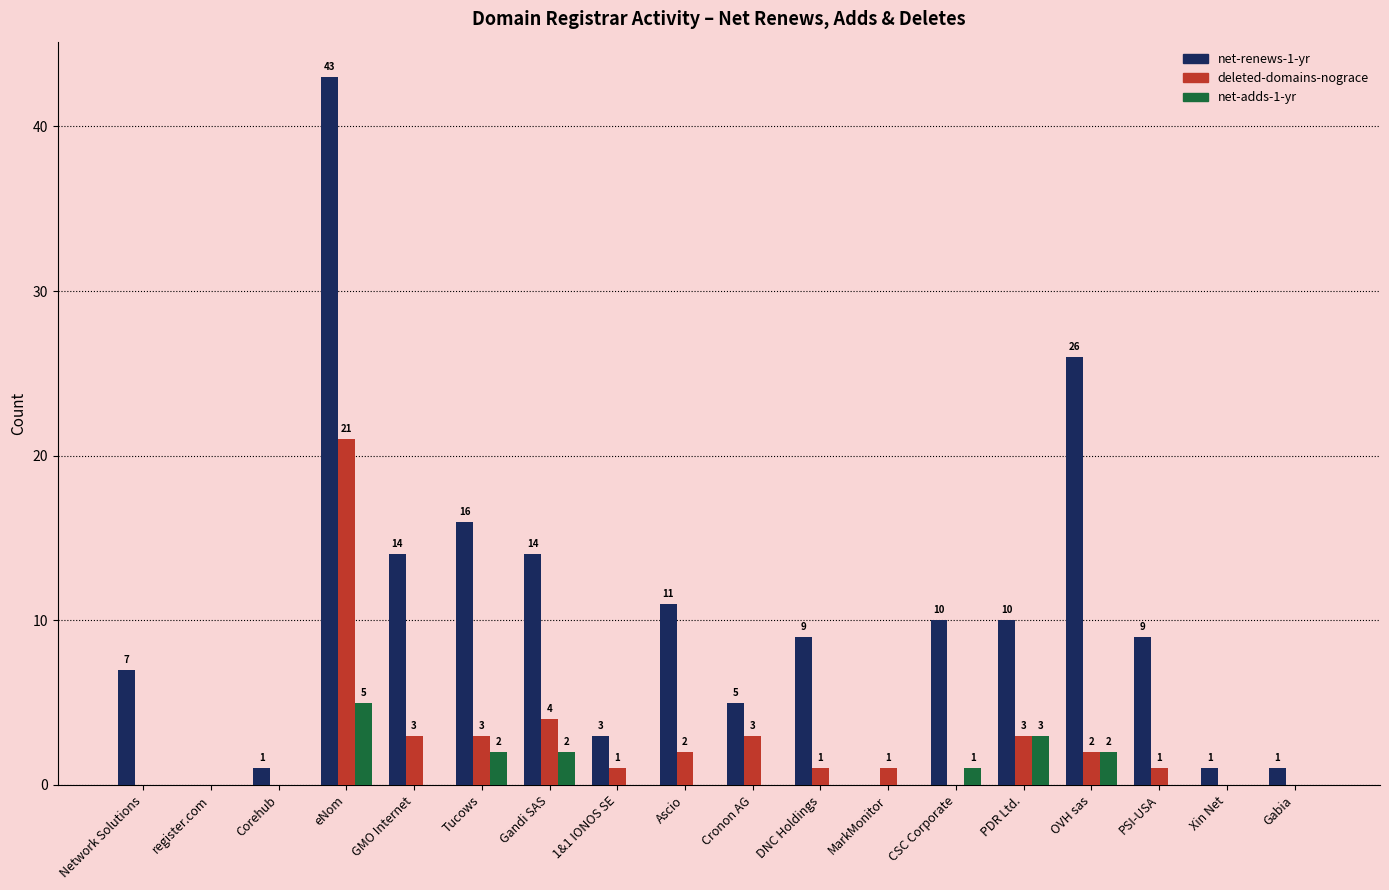

Reading left to right, list all the values displayed in this chart.

net-renews-1-yr: 7	0	1	43	14	16	14	3	11	5	9	0	10	10	26	9	1	1
deleted-domains-nograce: 0	0	0	21	3	3	4	1	2	3	1	1	0	3	2	1	0	0
net-adds-1-yr: 0	0	0	5	0	2	2	0	0	0	0	0	1	3	2	0	0	0